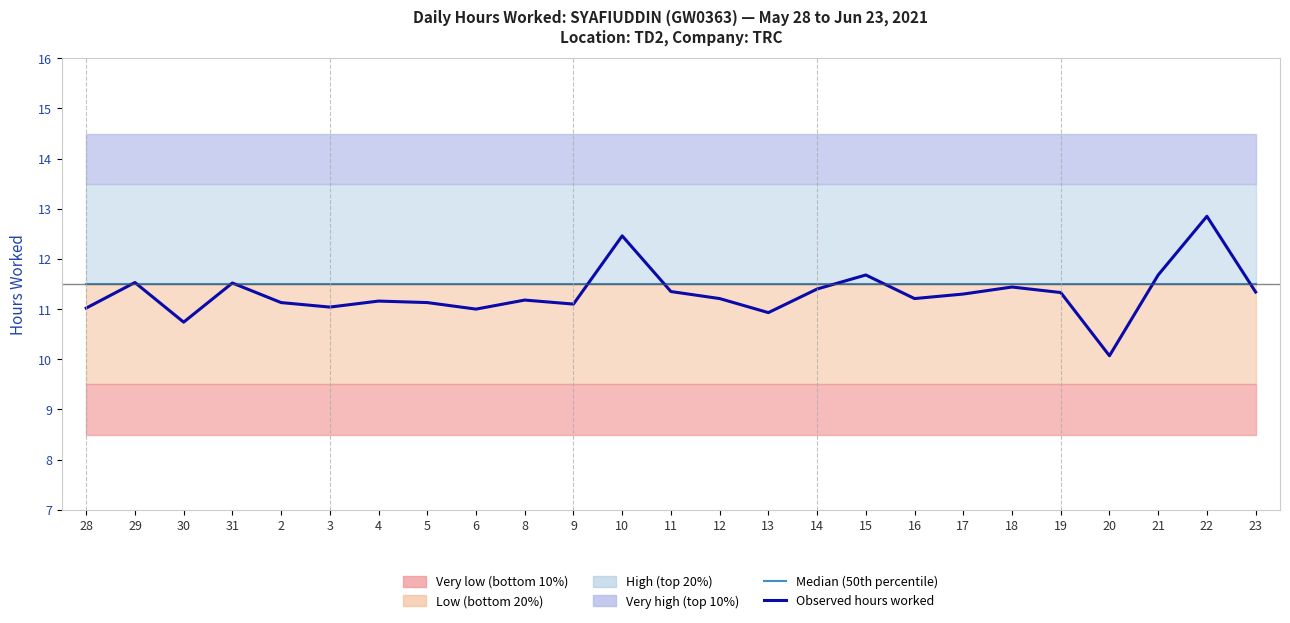

At how many categories does at least one series exceed 11?

25